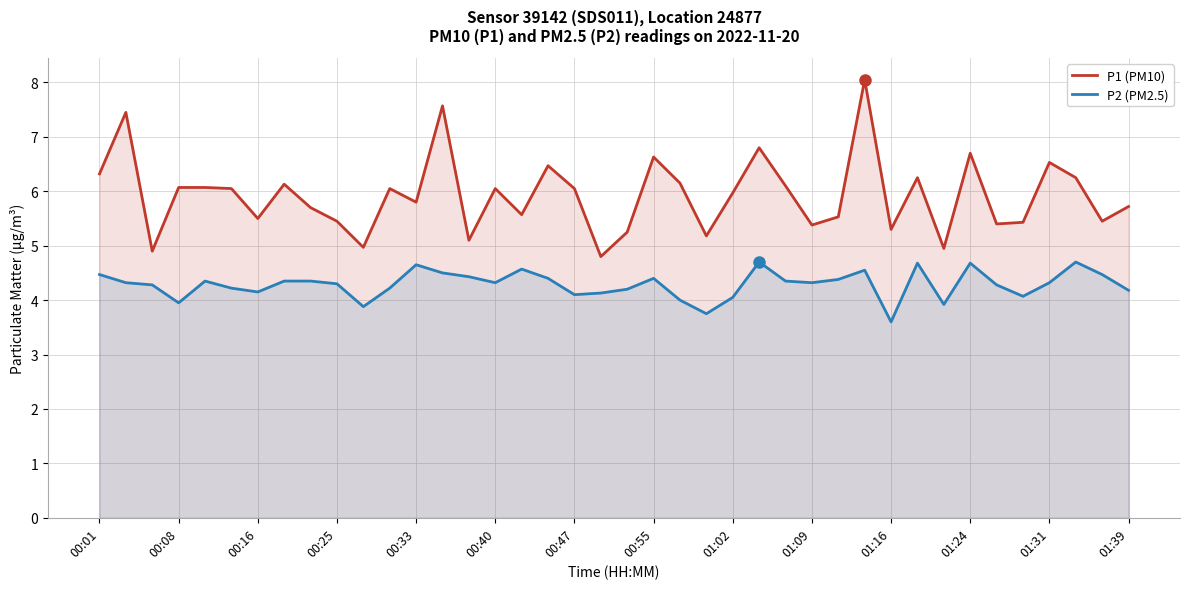

Which series has the largest total across all categories?

P1 (PM10)